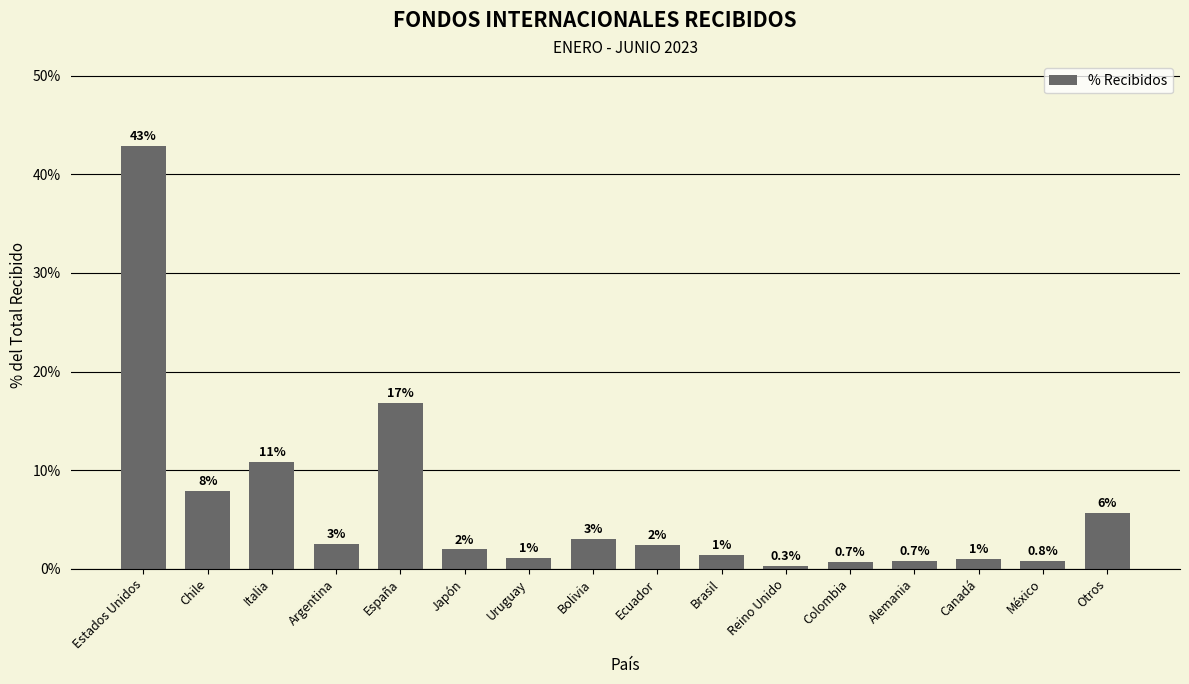

What is the difference between the values at Estados Unidos and Uruguay?

41.8